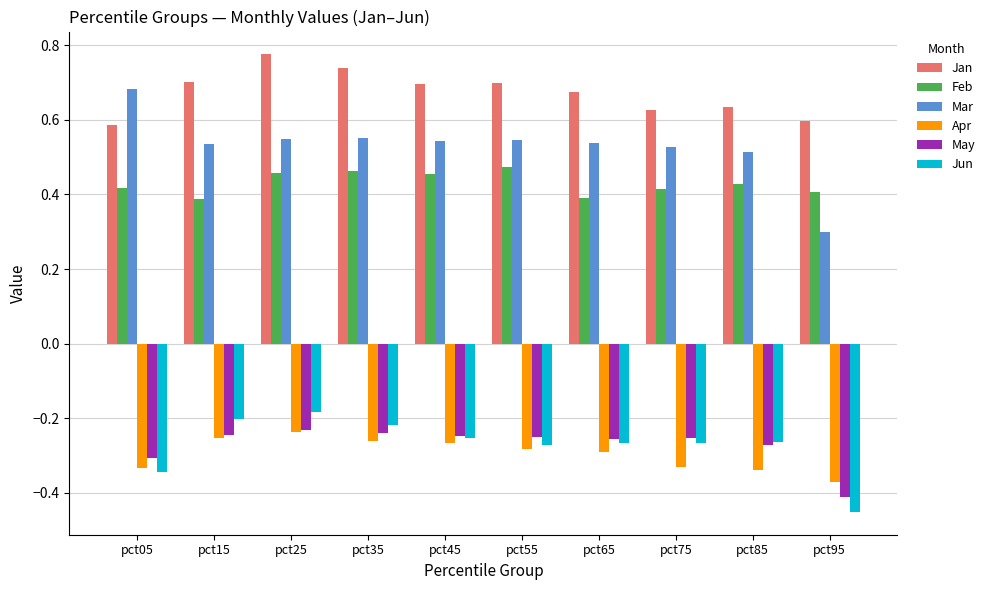

At which category is the sum across all series the highest?

pct25